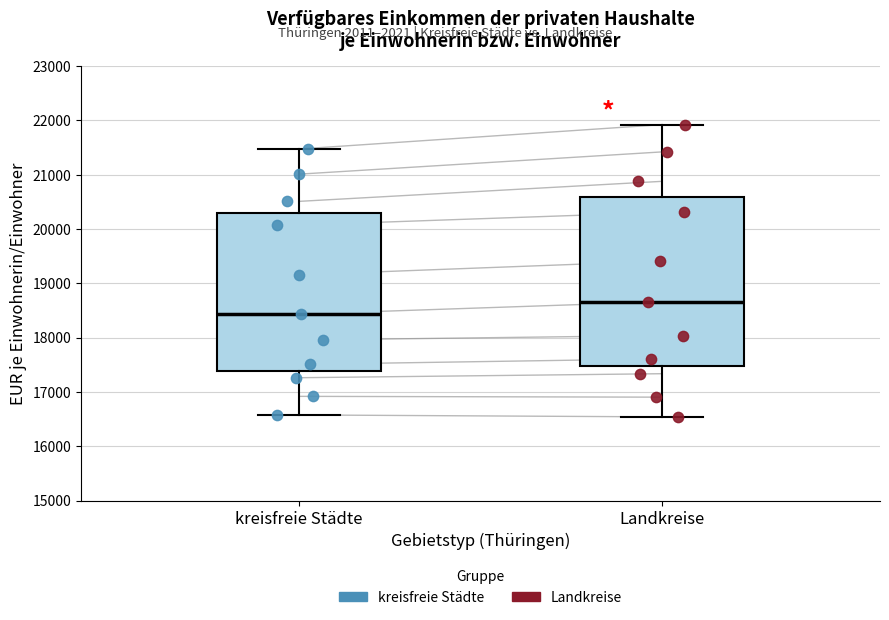

Reading left to right, read every box against the y-axis: the position of its median line, the range the box covers, and the ends of its whiskers. The values are not printed on the chart, so give them approximately, as read against the axis.

kreisfreie Städte: median 18400, box 17400 to 20300, whiskers 16600 to 21500
Landkreise: median 18700, box 17500 to 20600, whiskers 16500 to 21900